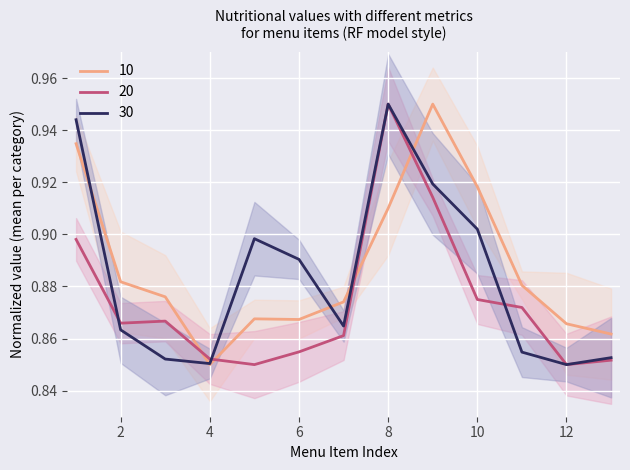

What is the sum of all 30 values?

11.5